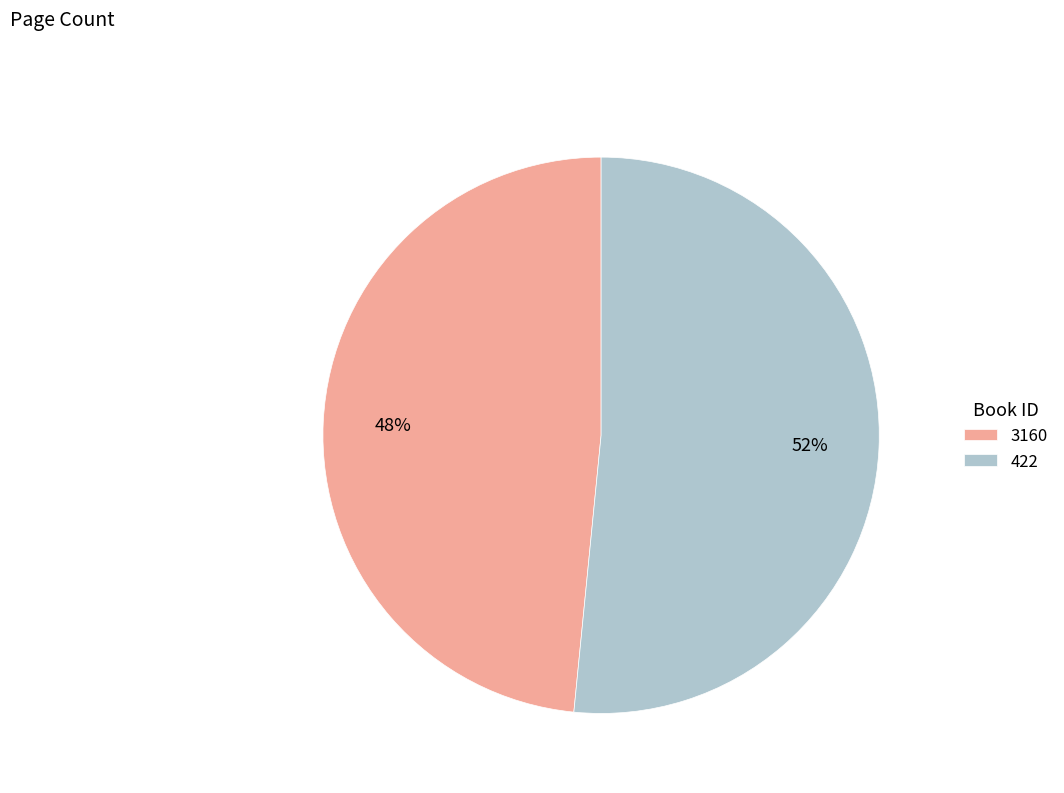

How many slices are in this pie chart?

2